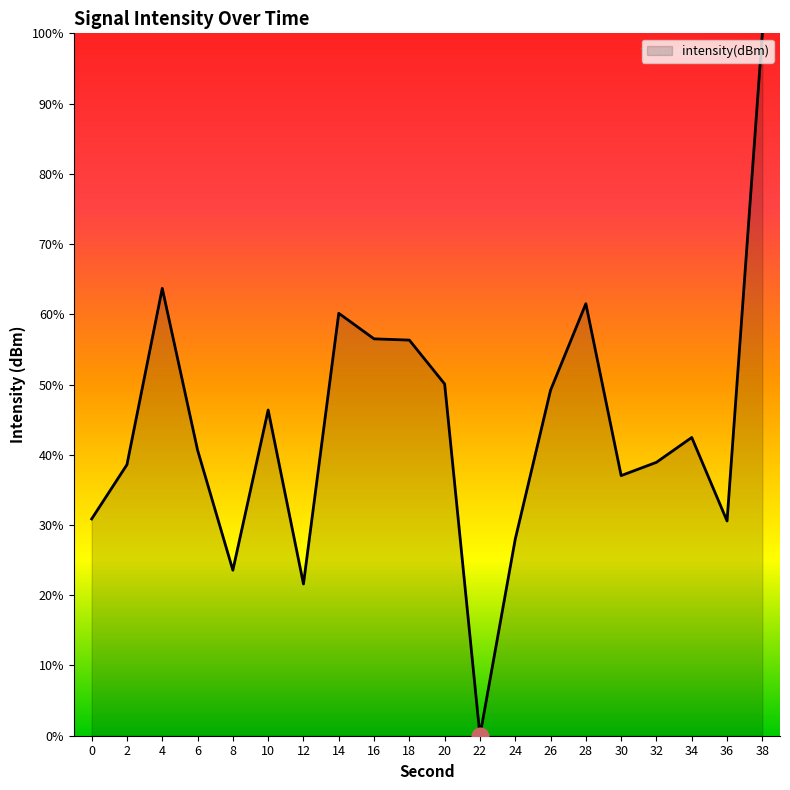

Approximately how many times larger is the value at 10 compared to 32?

1.2